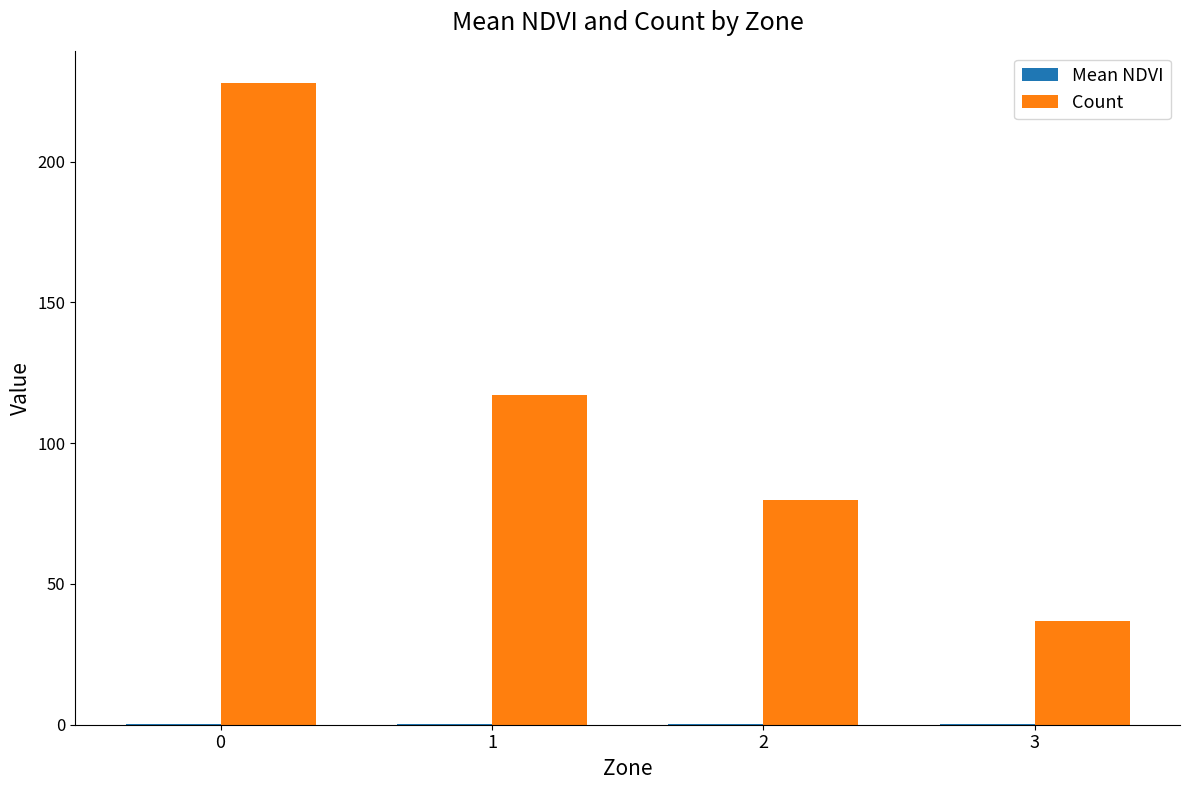

Which series has the largest total across all categories?

Count